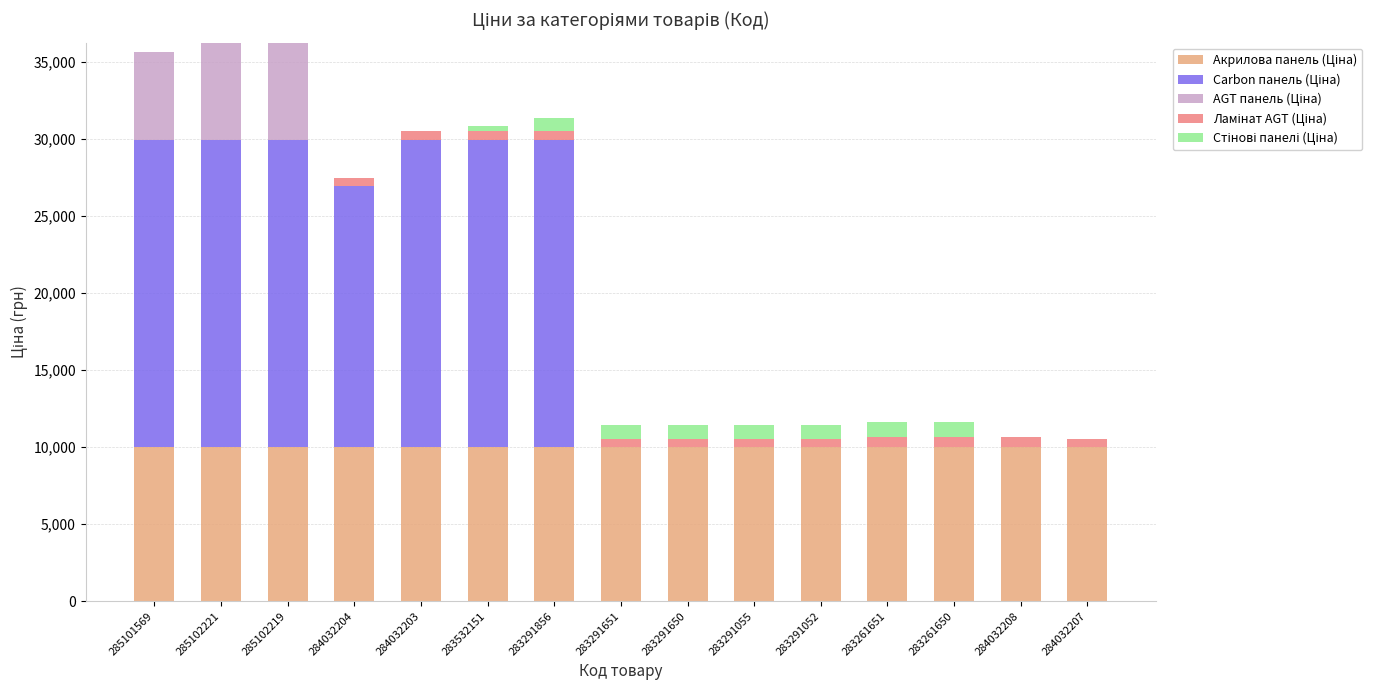

What is the total value across all series at 285102219?

36247.9